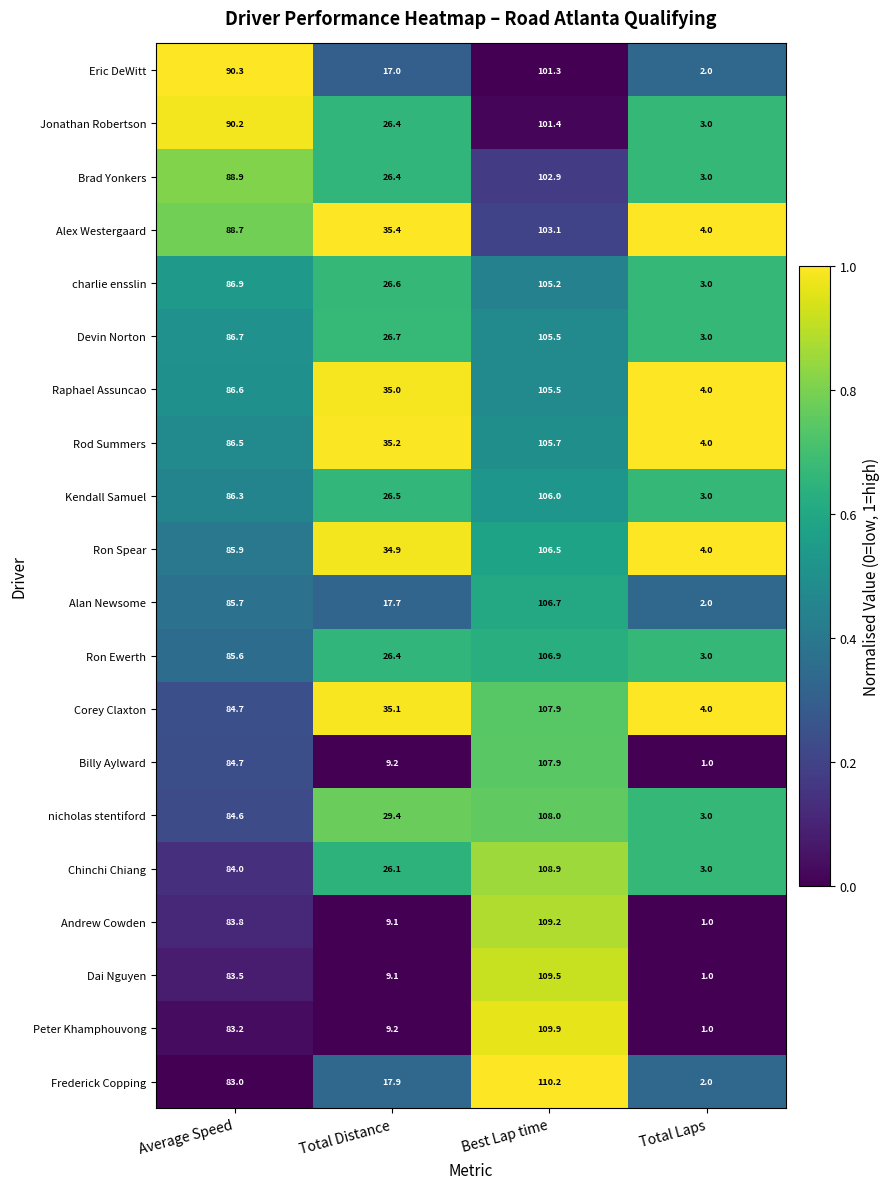

Which series changed the most between Best Lap time and Total Laps?

Peter Khamphouvong